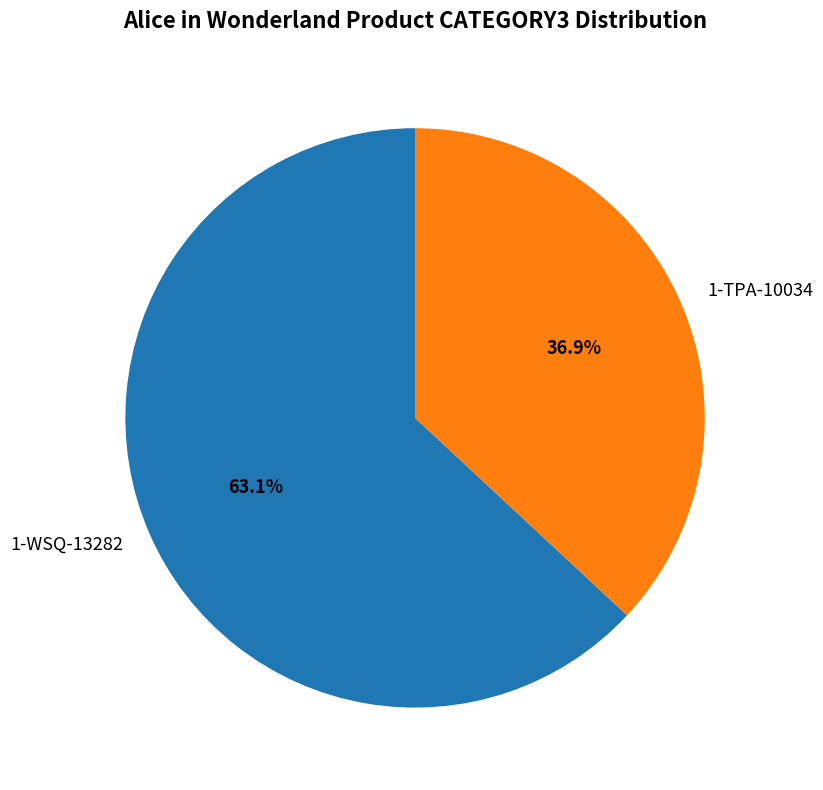

What percentage is the 1-TPA-10034 slice, to the nearest percent?

37%